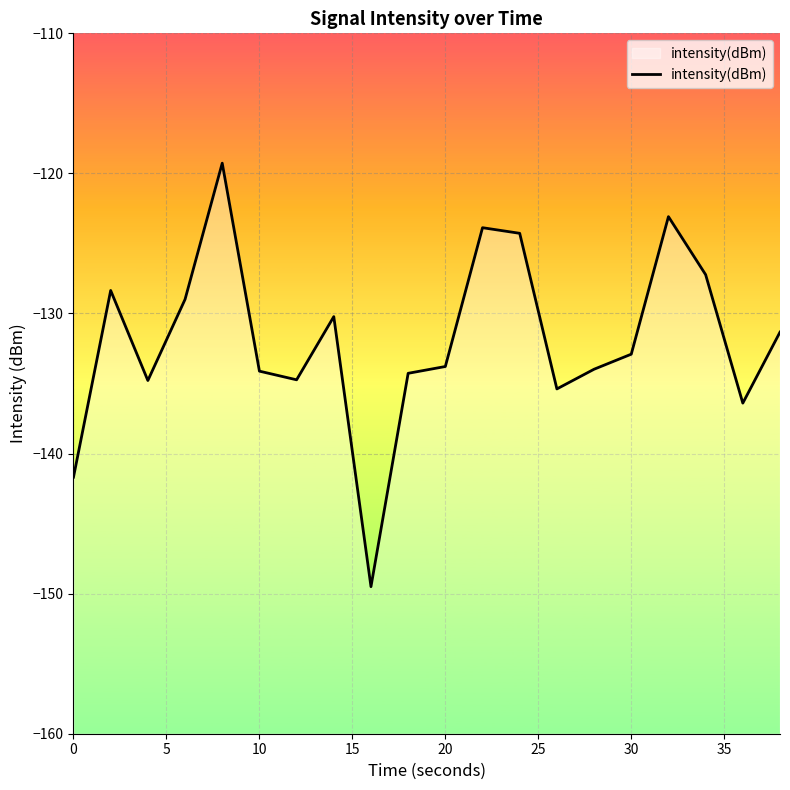

What is the difference between the maximum and second lowest values?

22.4